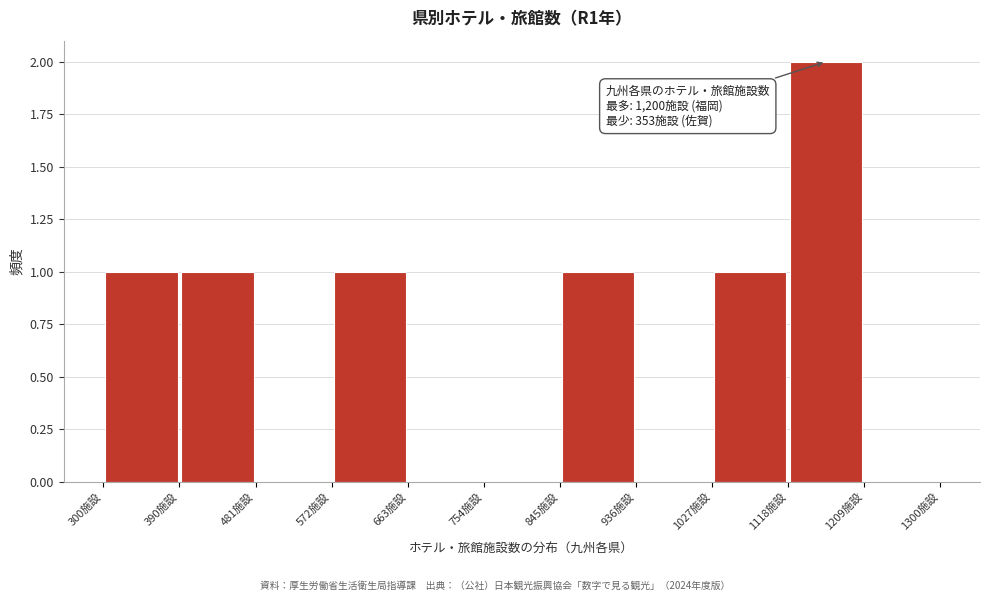

Over which range of the x-axis is the bar tallest?

1120 to 1210